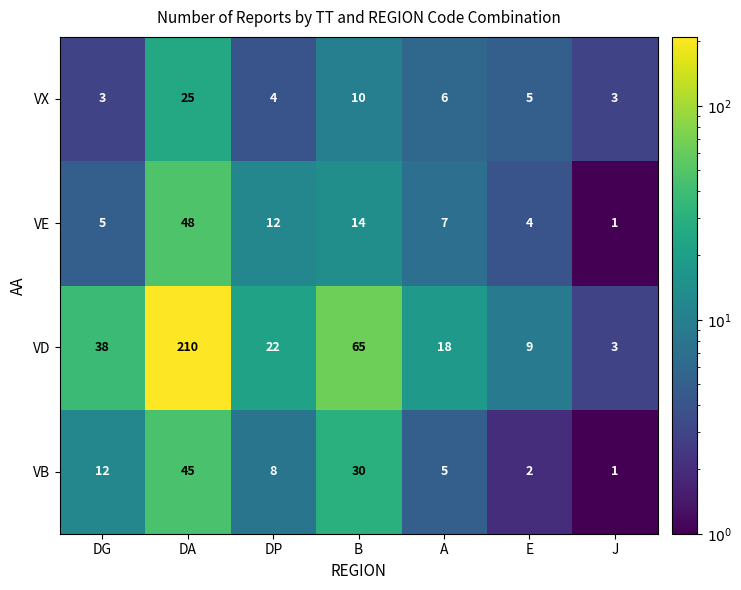

Reading left to right, extract all data points from this chart.

VX: DG=3	DA=25	DP=4	B=10	A=6	E=5	J=3
VE: DG=5	DA=48	DP=12	B=14	A=7	E=4	J=1
VD: DG=38	DA=210	DP=22	B=65	A=18	E=9	J=3
VB: DG=12	DA=45	DP=8	B=30	A=5	E=2	J=1